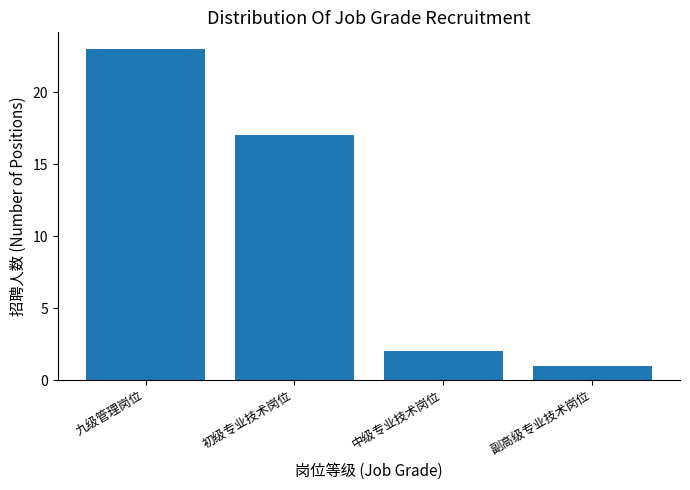

What is the maximum value shown in the chart?

23